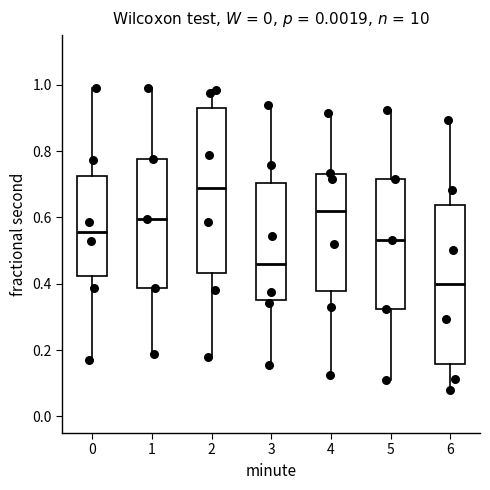

Reading left to right, transcribe this box plot: for each box, give where its median line is, the range the box spans, and where its two whiskers end, as read against the y-axis. The values are not printed on the chart, so give them approximately, as read against the axis.

0: median 0.56, box 0.42 to 0.72, whiskers 0.18 to 1.00
1: median 0.60, box 0.38 to 0.78, whiskers 0.18 to 0.98
2: median 0.68, box 0.44 to 0.92, whiskers 0.18 to 0.98
3: median 0.46, box 0.34 to 0.70, whiskers 0.16 to 0.94
4: median 0.62, box 0.38 to 0.74, whiskers 0.12 to 0.92
5: median 0.54, box 0.32 to 0.72, whiskers 0.10 to 0.92
6: median 0.40, box 0.16 to 0.64, whiskers 0.08 to 0.90